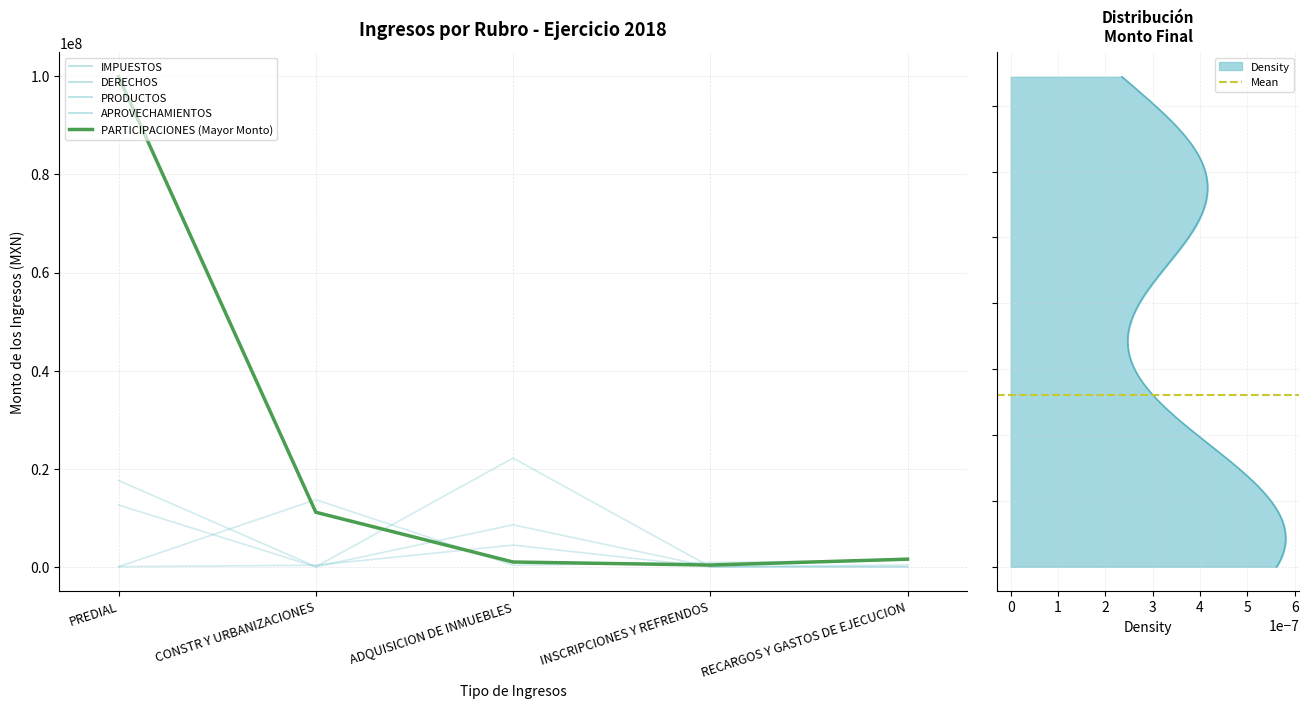

List the series in order of their peak value, lowest first.

PRODUCTOS, DERECHOS, APROVECHAMIENTOS, IMPUESTOS, PARTICIPACIONES